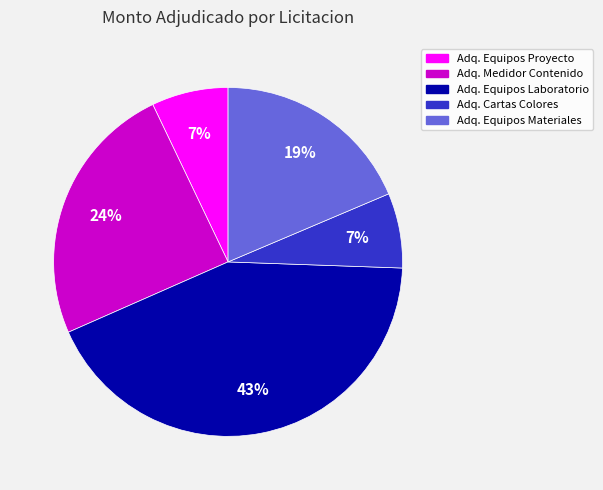

To the nearest percent, what is the difference between the largest and smallest slice percentages?

36%